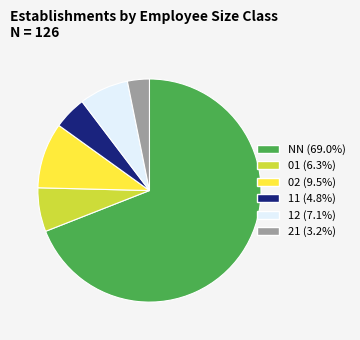

What is the majority slice?

NN